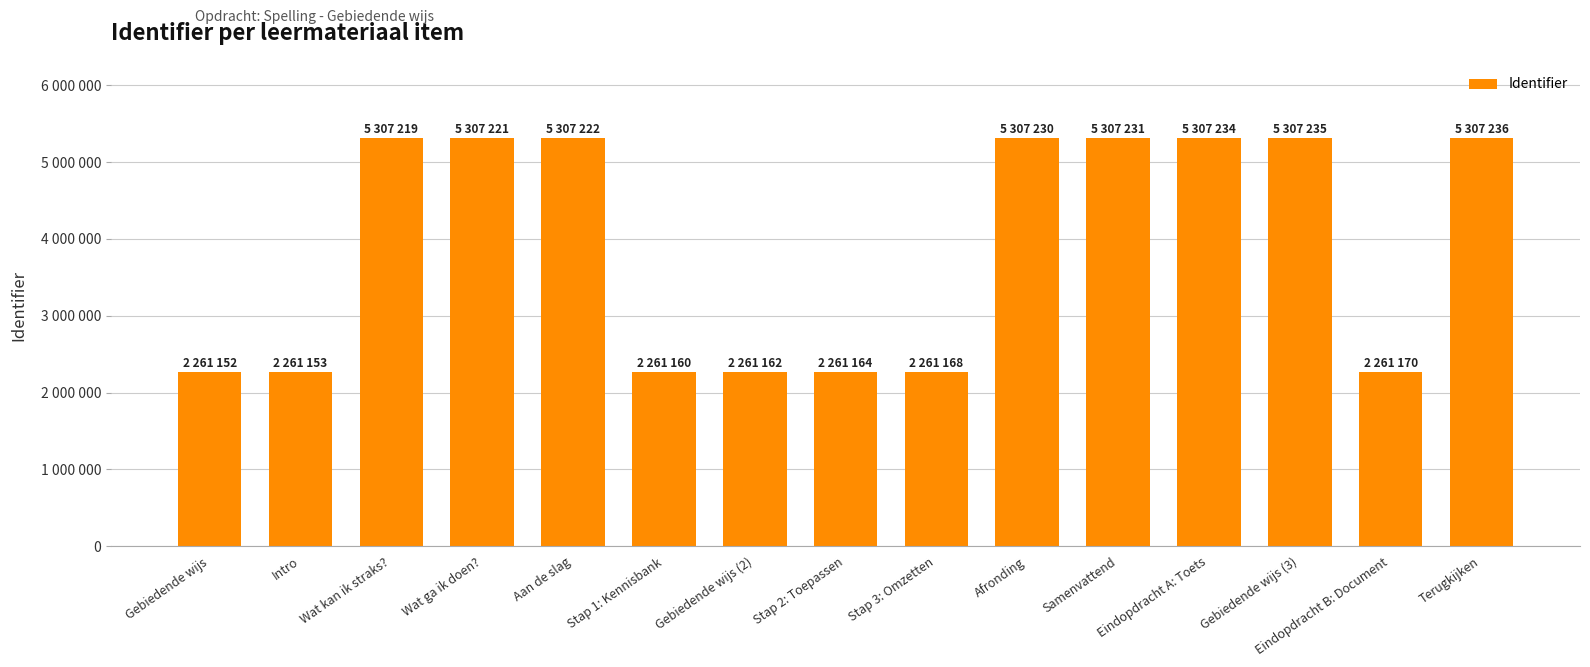

Are the bars horizontal?

No